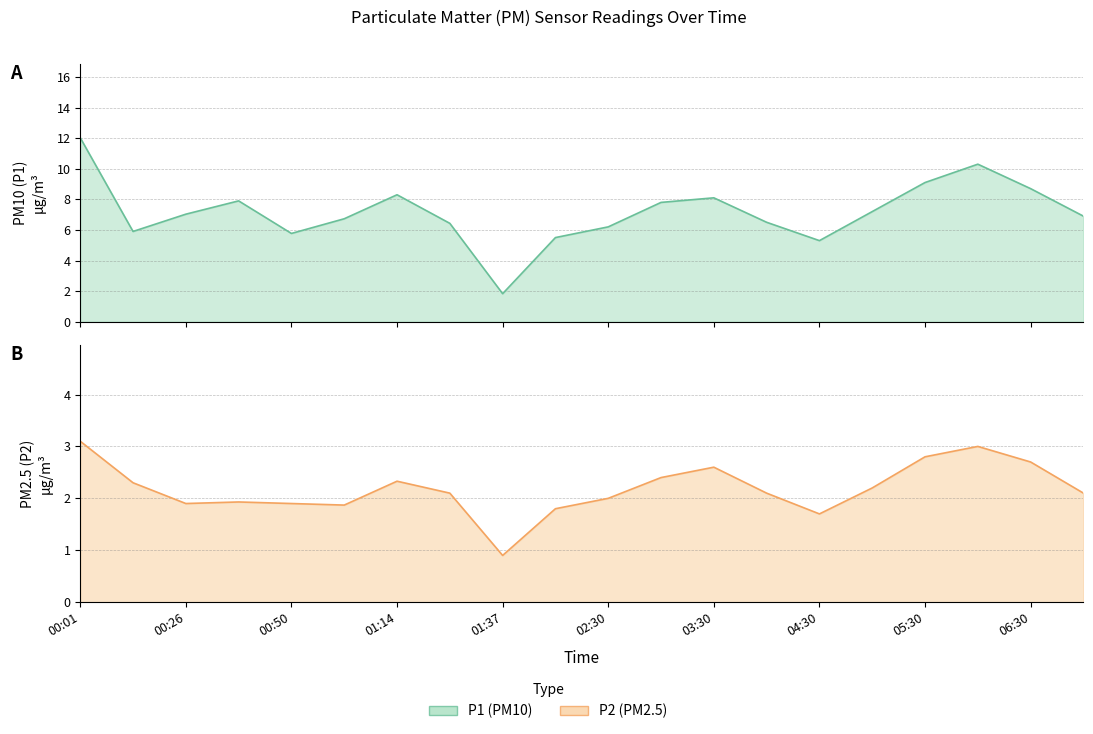

Read the P2 value at 19.

2.1